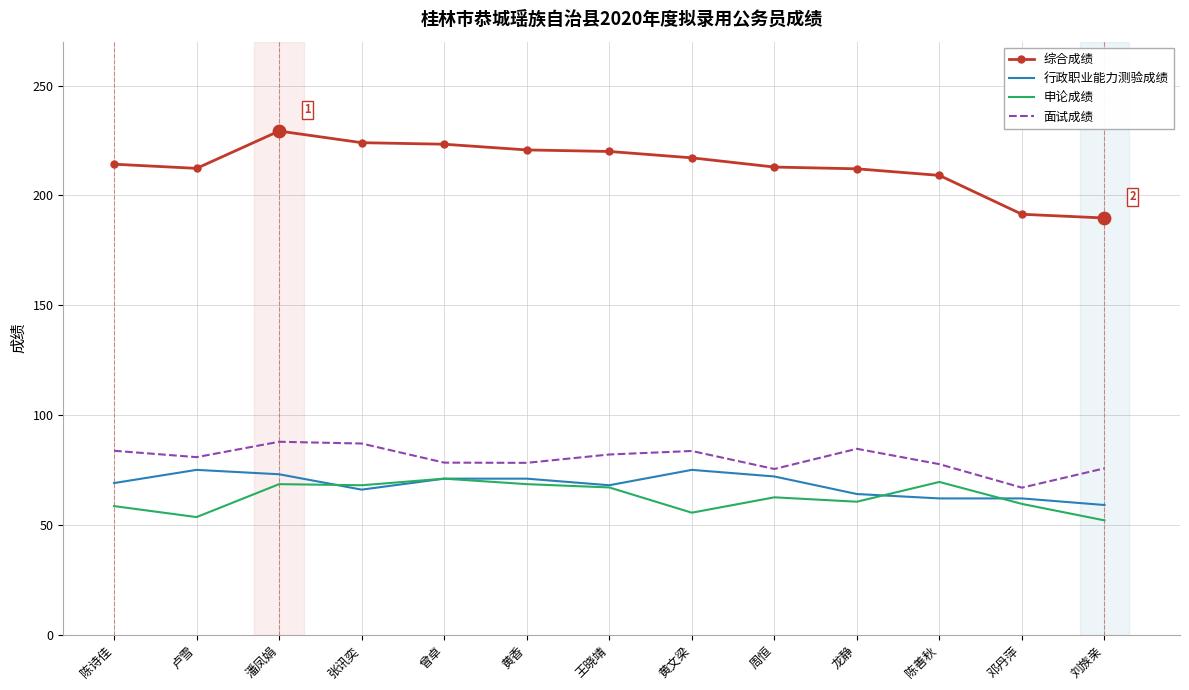

Between 潘凤娟 and 邓丹萍, which series saw the biggest shift?

综合成绩